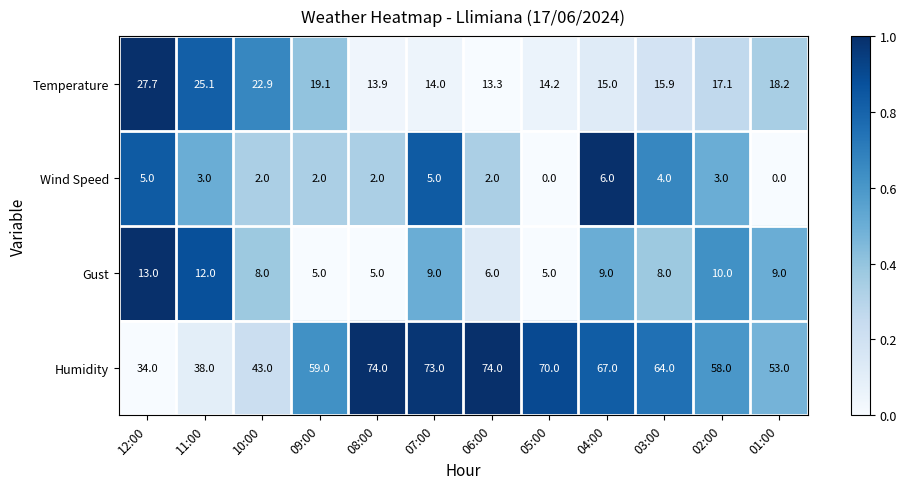

What is the difference between the maximum and minimum values in the Wind Speed series?

6.0